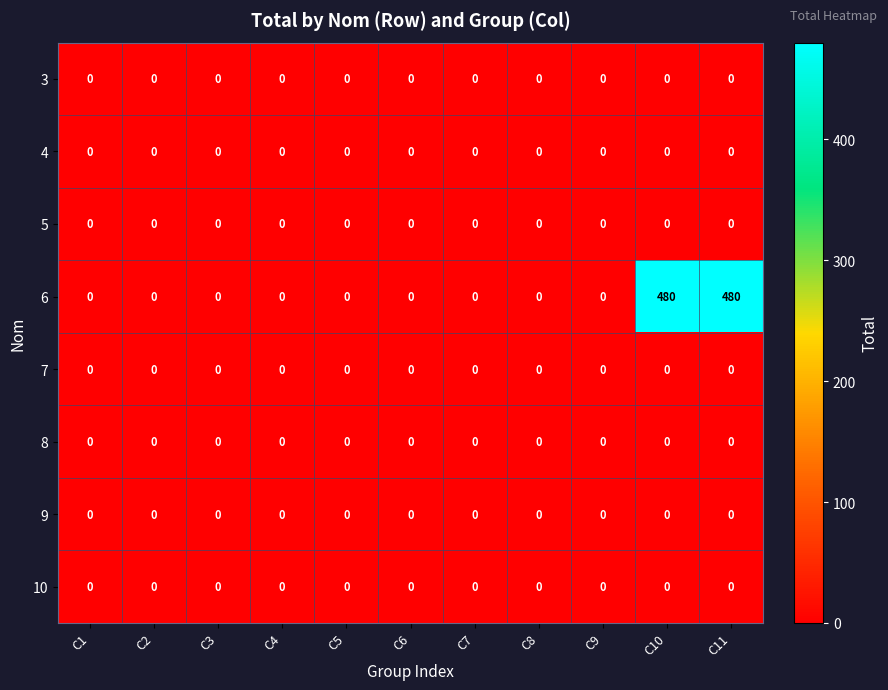

True or false: 8 has a value of 0 at C8.

True